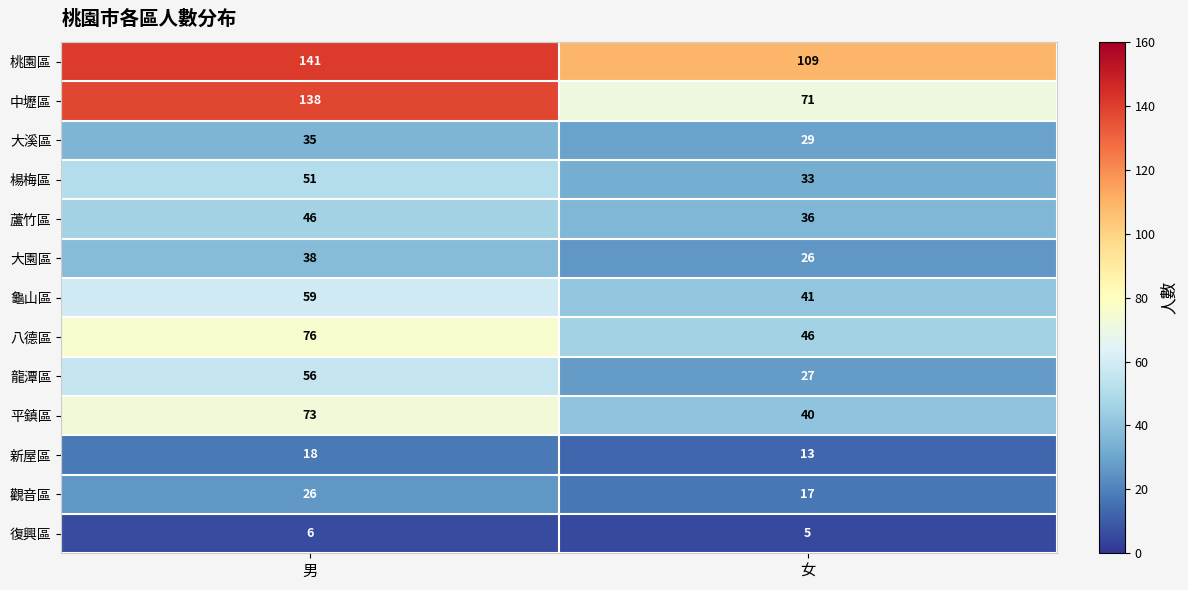

What is the difference between the highest and lowest values at 男?

135